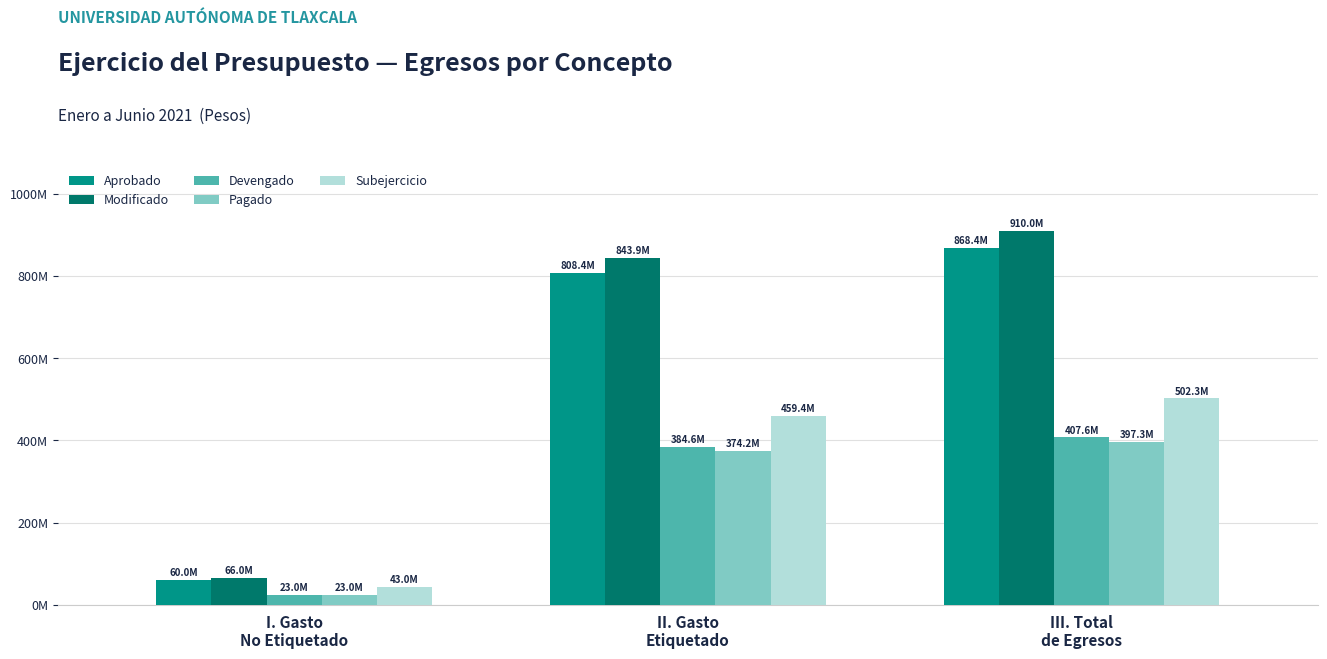

What are all the series names shown in the legend?

Aprobado, Modificado, Devengado, Pagado, Subejercicio